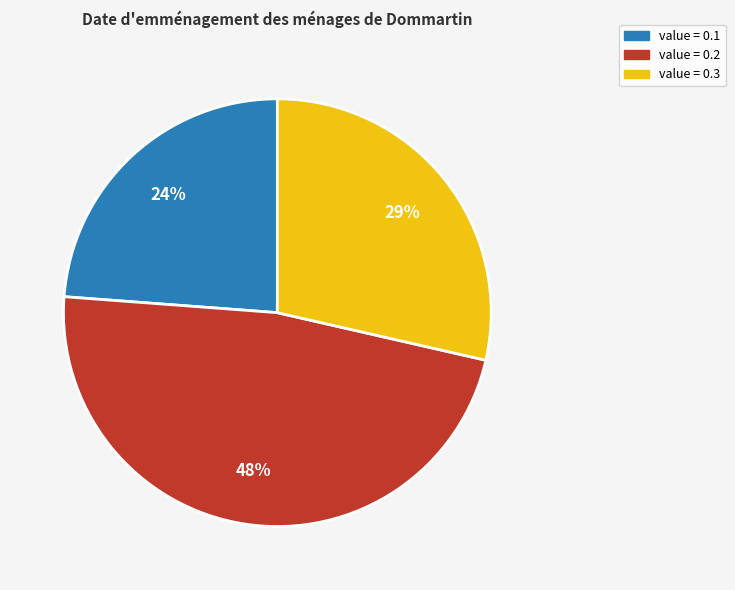

How many slices are in this pie chart?

3